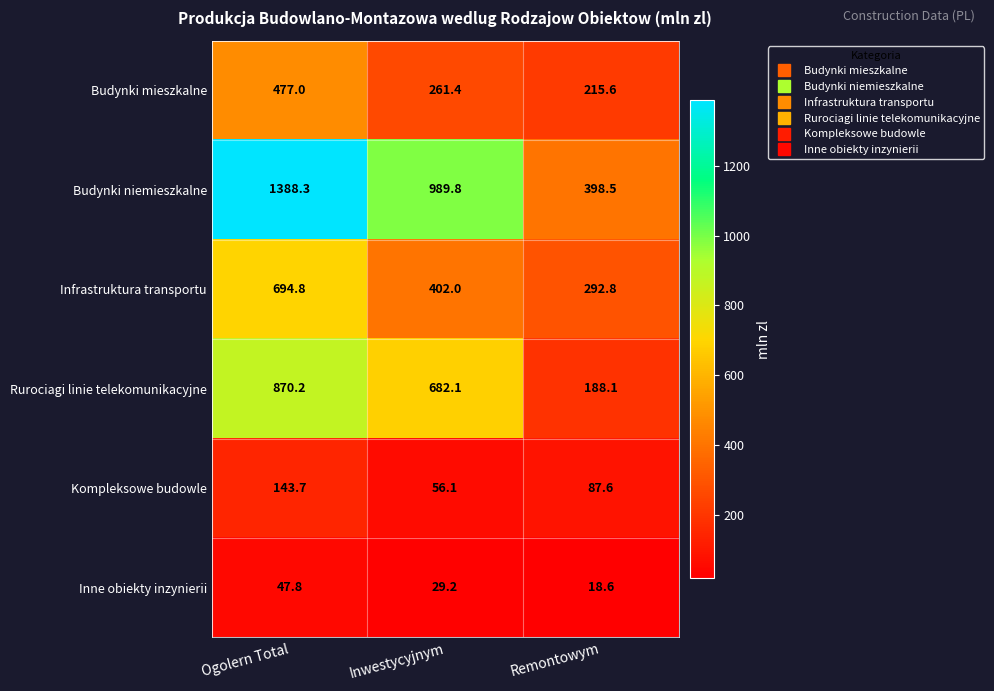

The Kompleksowe budowle series shows 143.7 at Ogolern Total. True or false?

True